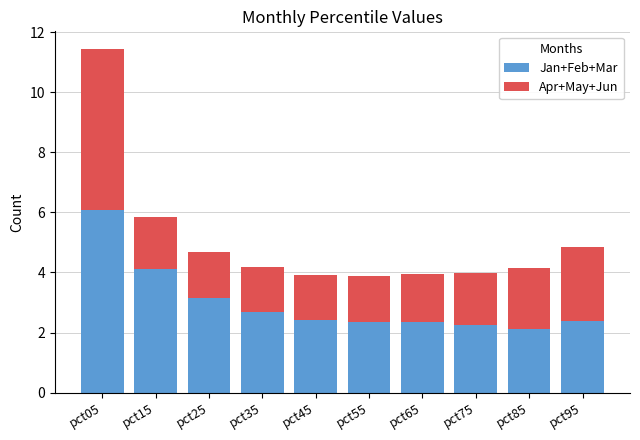

Are the bars horizontal?

No